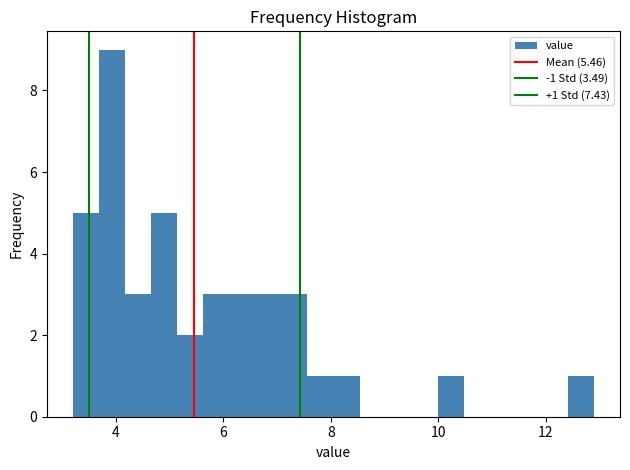

Read against the x-axis, roughly where is the centre of the tallest bar?

4.0